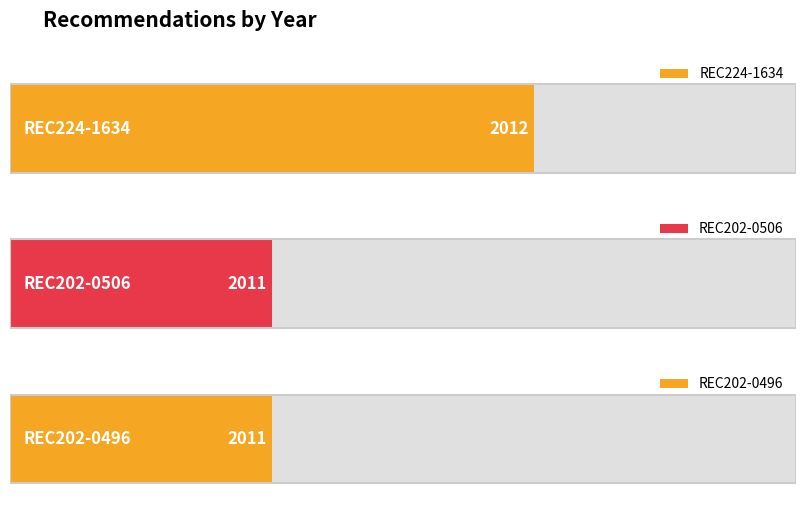

What is the difference between the maximum and minimum values?

1